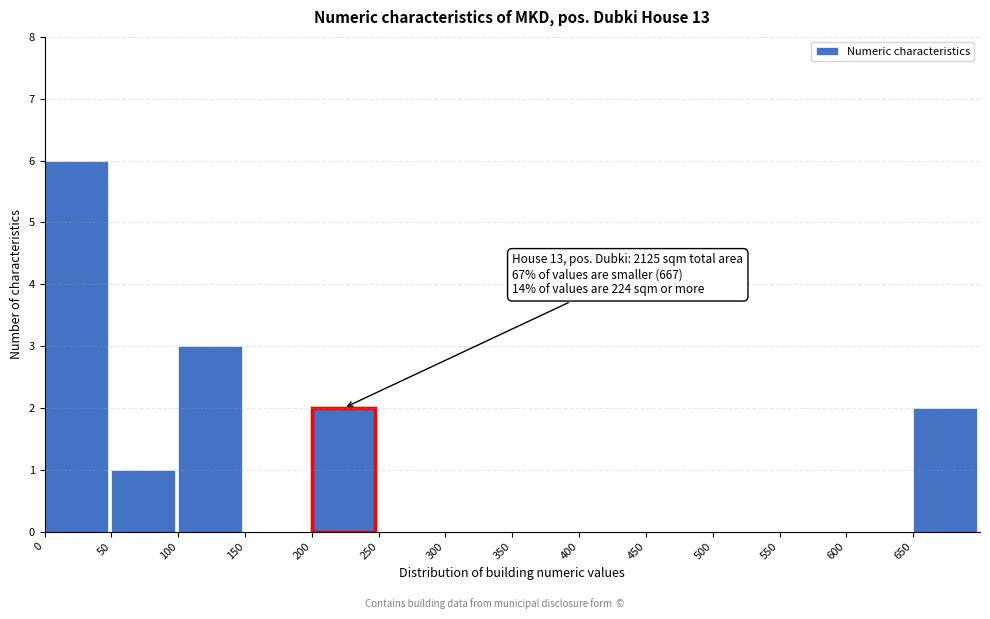

Over which range of the x-axis is the bar tallest?

0 to 50